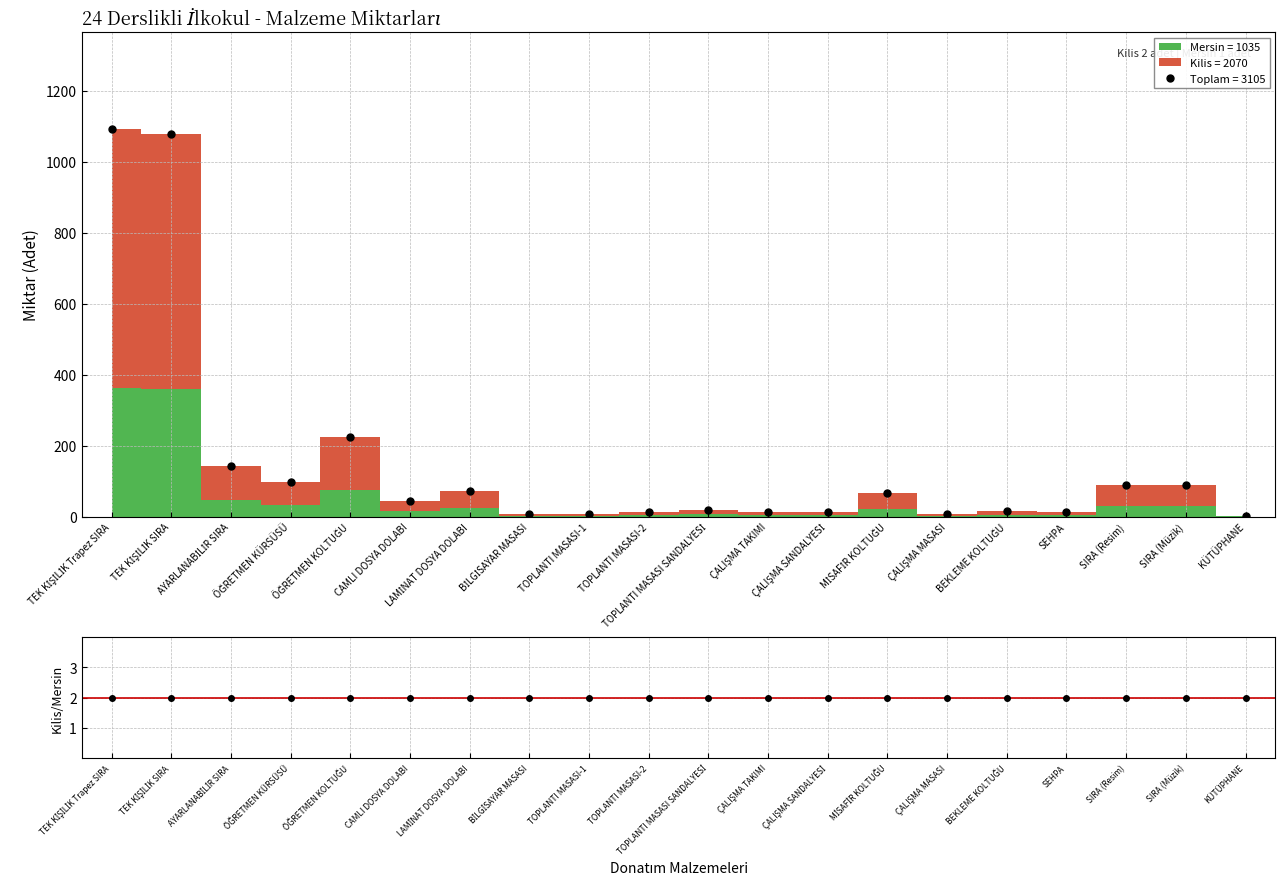

What is the sum of all values?

3105